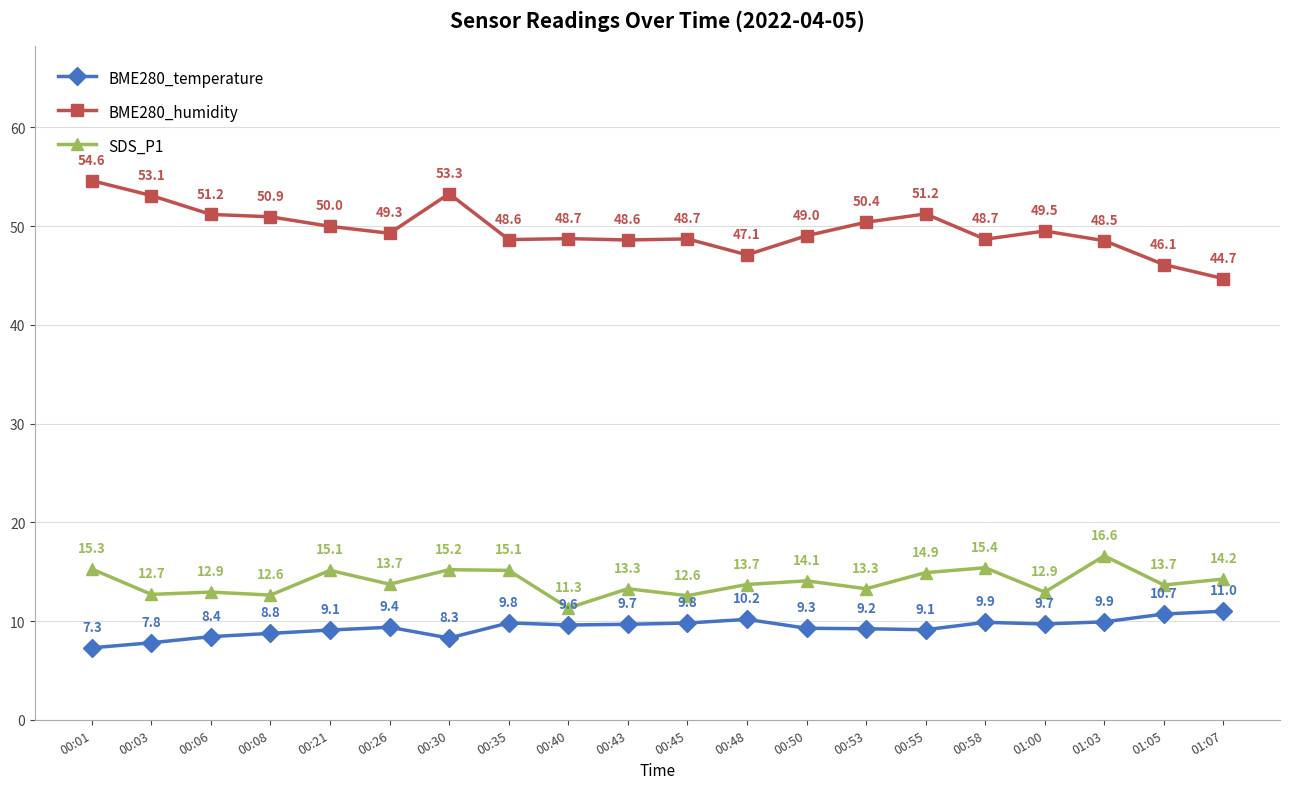

True or false: SDS_P1 and BME280_temperature intersect in this chart.

False